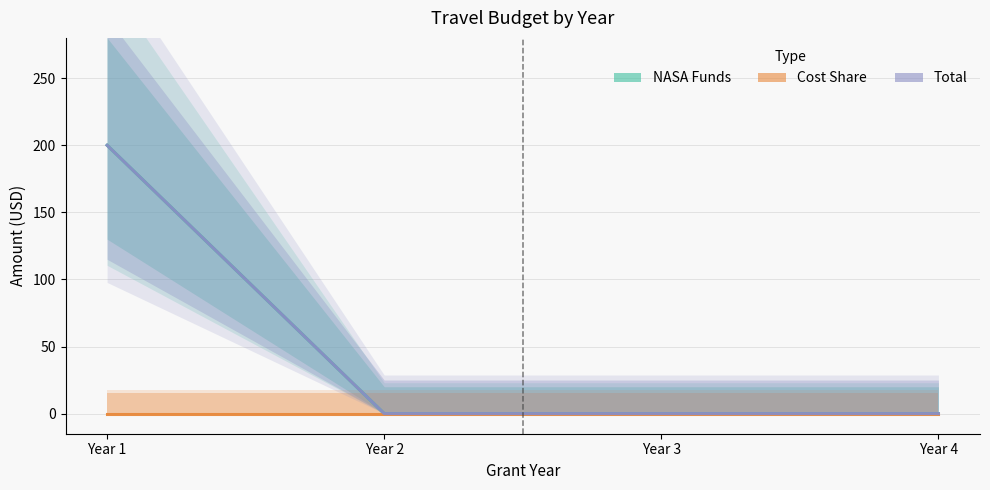

True or false: NASA Funds and Cost Share intersect in this chart.

False